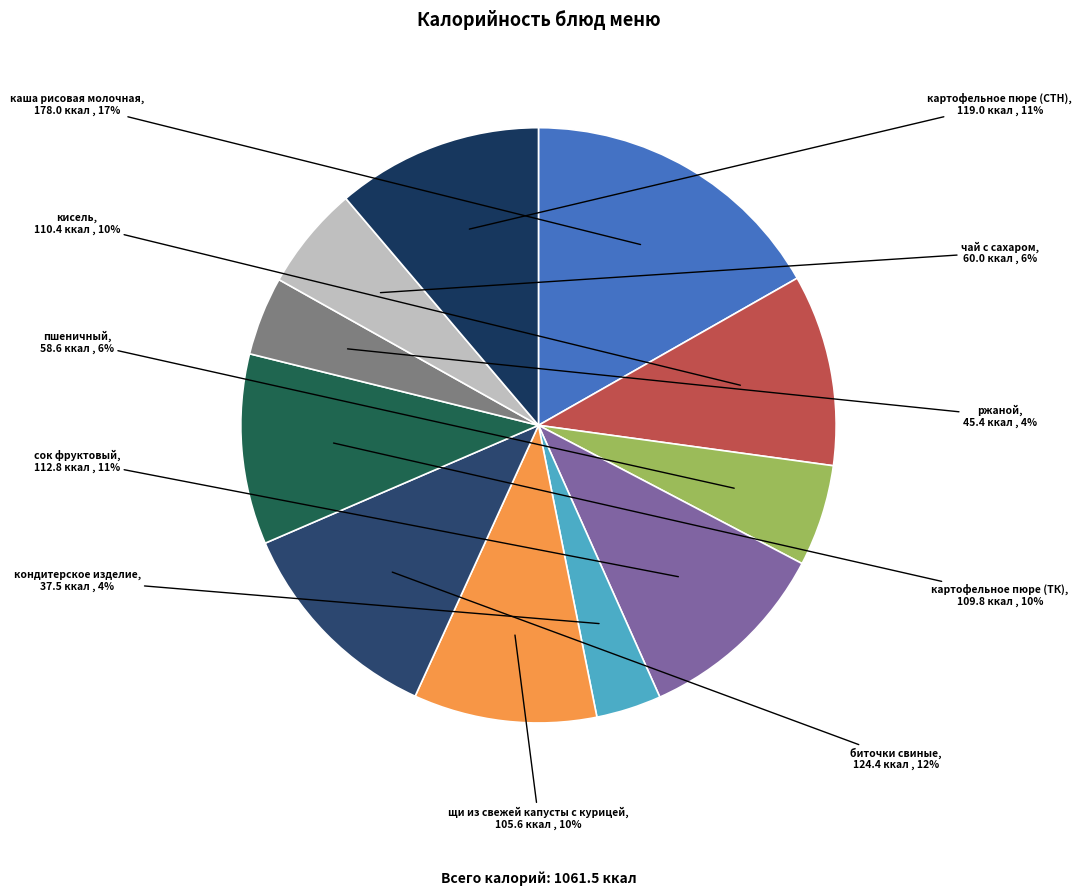

Is it true that кондитерское изделие is 4% of the pie?

True